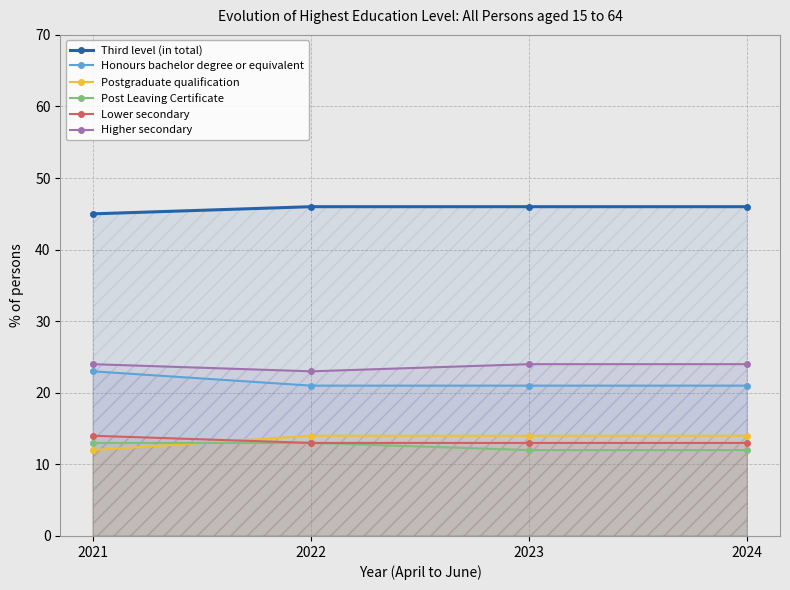

True or false: Lower secondary has a value of 18 at 2023.

False